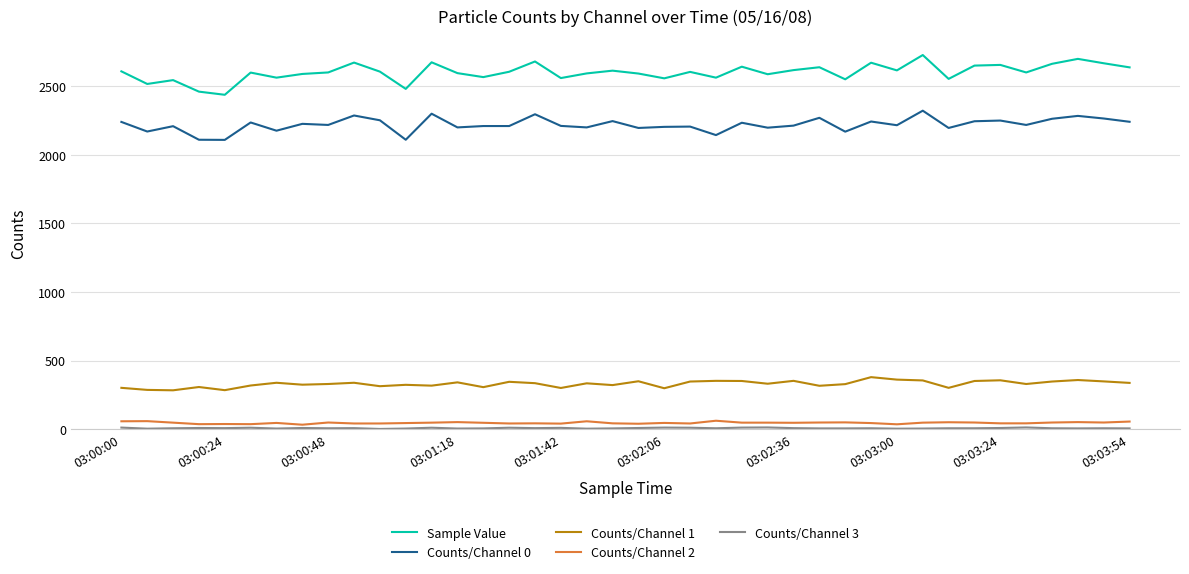

What is the greatest value displayed?

2729